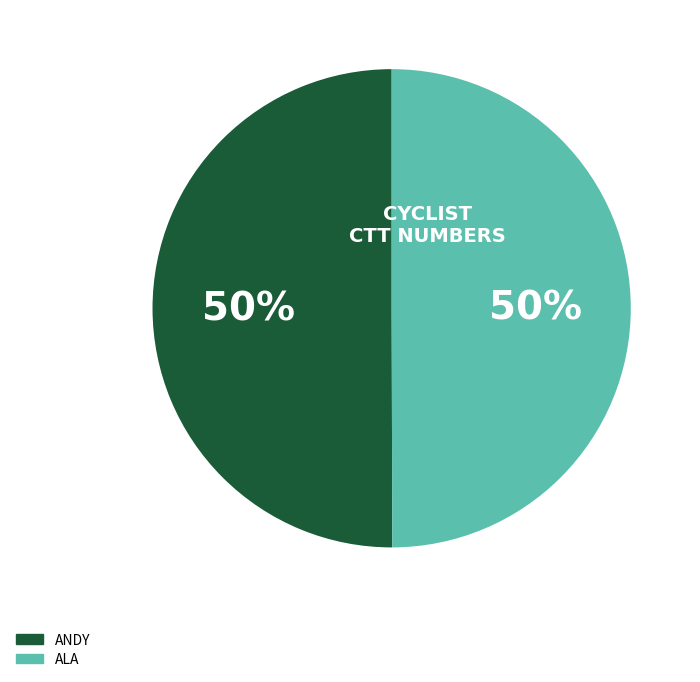

To the nearest percent, what is the average slice percentage?

50%